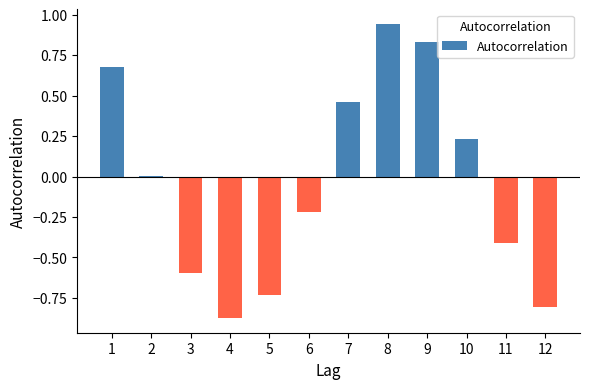

The value at 2 is 0.0. True or false?

True